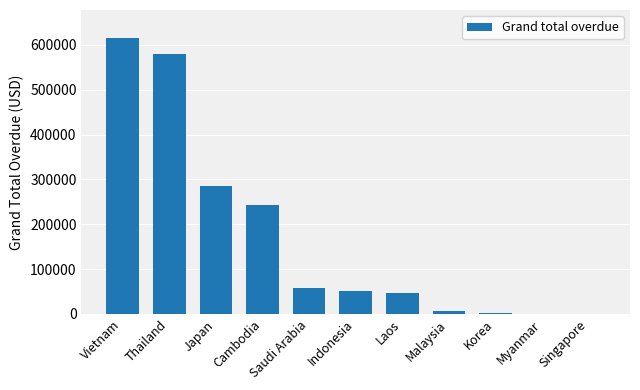

What is the sum of all values?

1888568.5